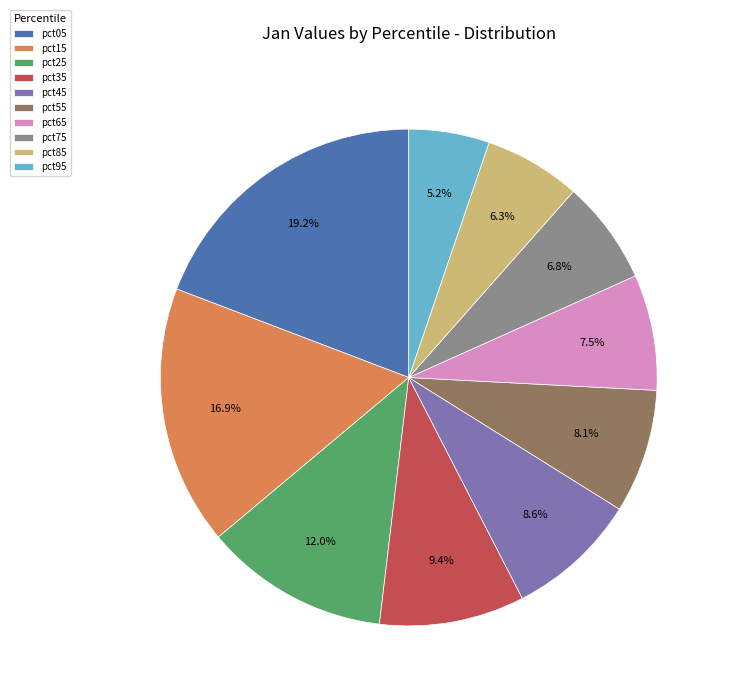

Is it true that pct45 is 1% of the pie?

False